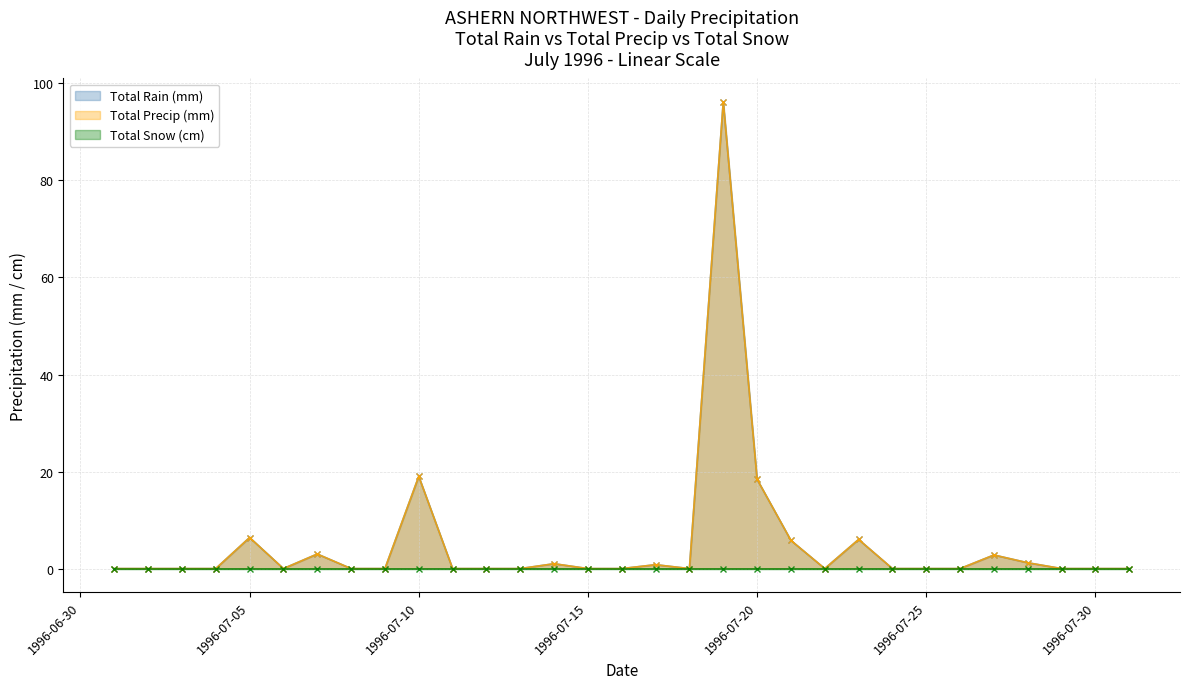

What is the difference between the second highest and minimum values in the Total Precip (mm) series?

19.0